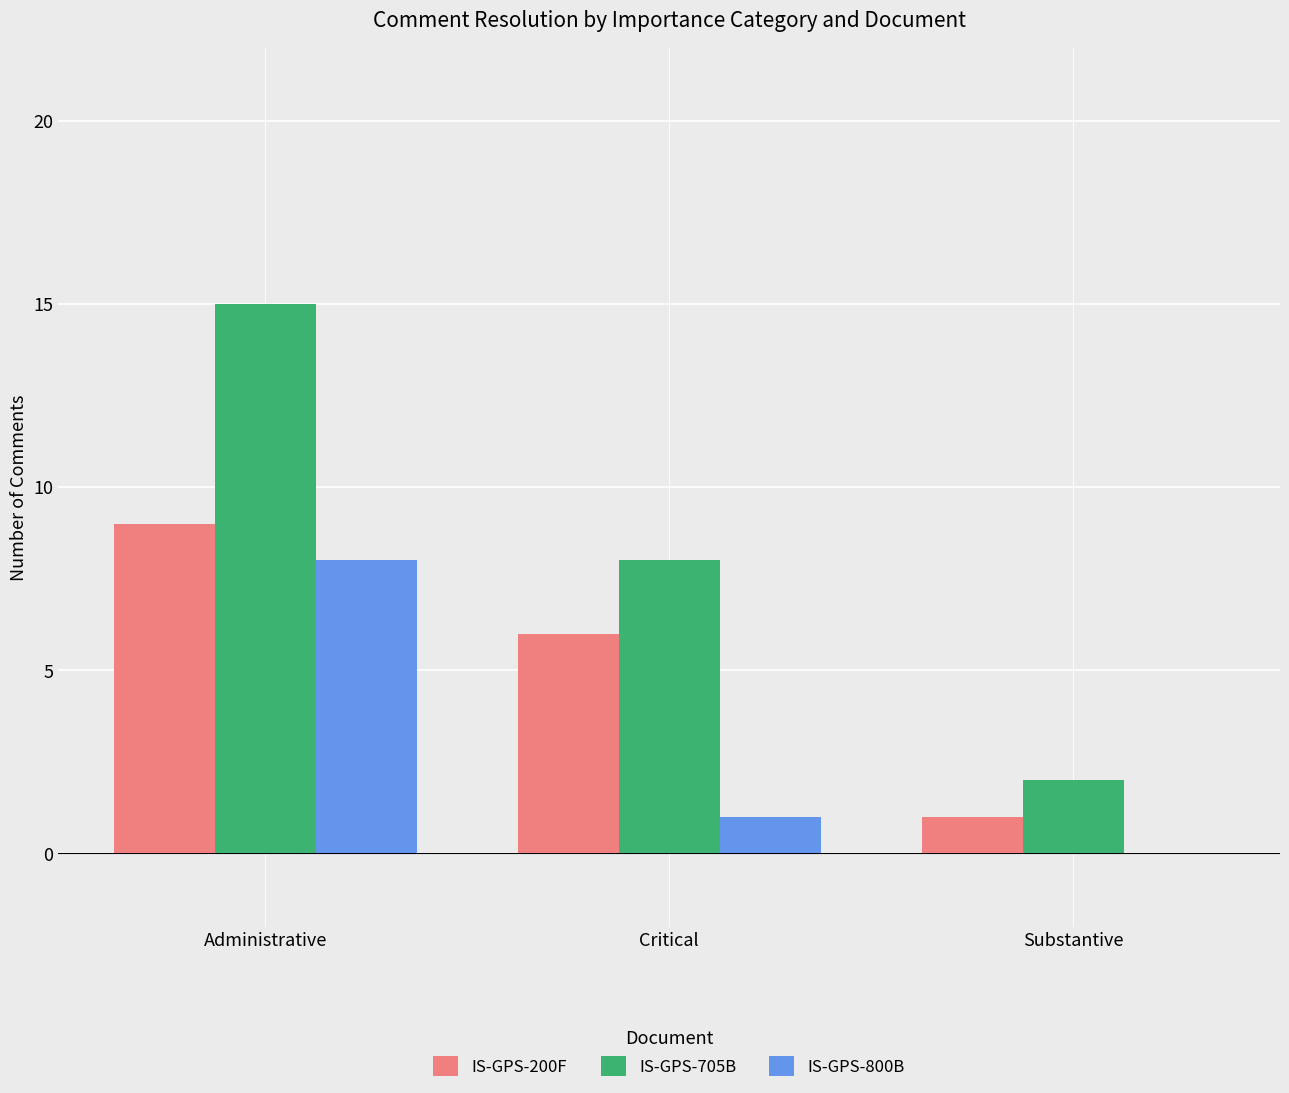

The IS-GPS-200F series shows 0 at Substantive. True or false?

False